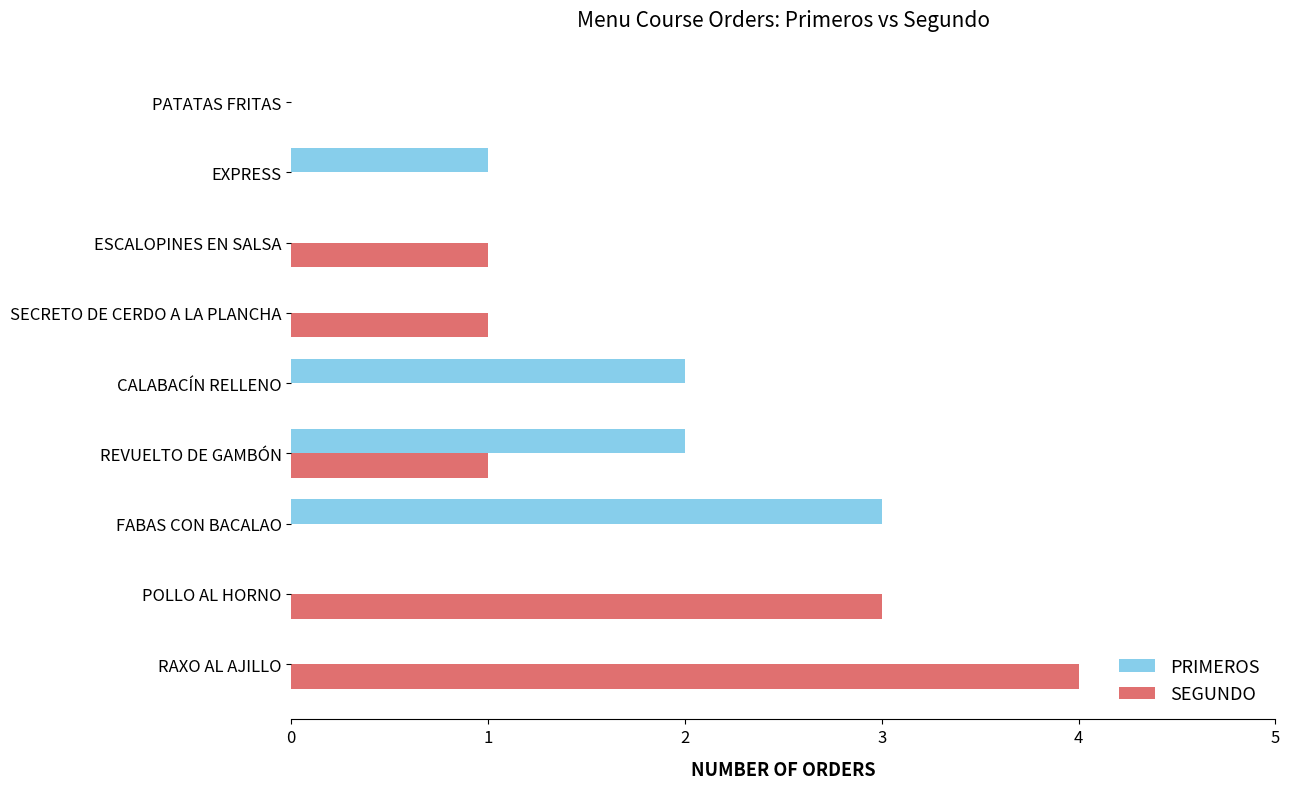

True or false: SEGUNDO has a value of 3 at POLLO AL HORNO.

True